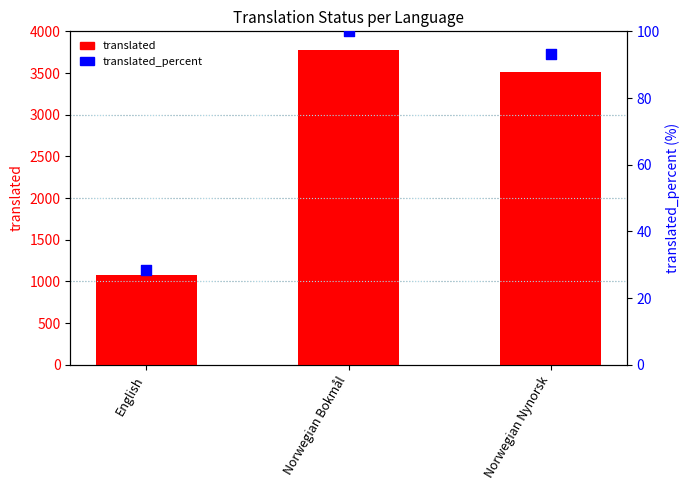

What is the total value across all series at English?

1104.5